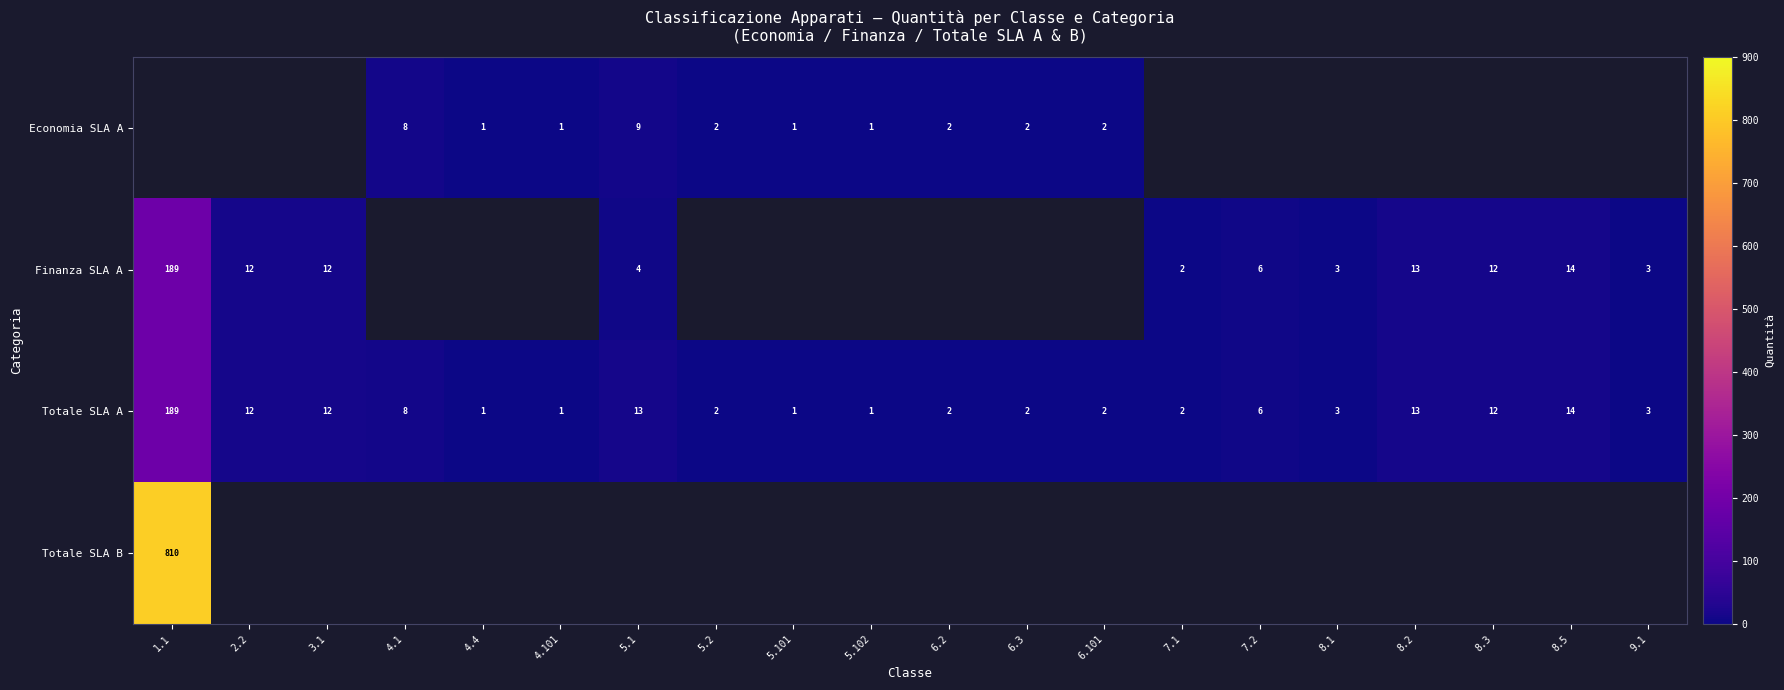

What is the sum of all Totale SLA A values?

299